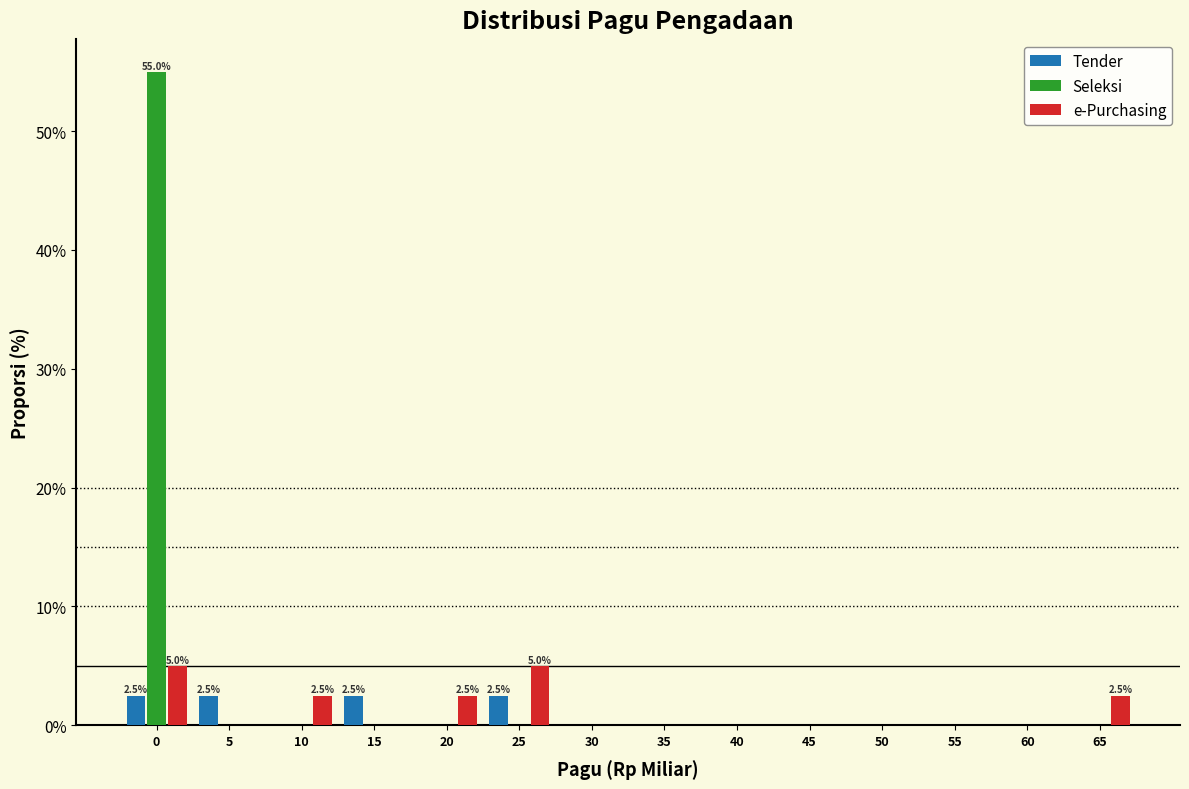

True or false: Seleksi has a value of -27.2 at 40.

False